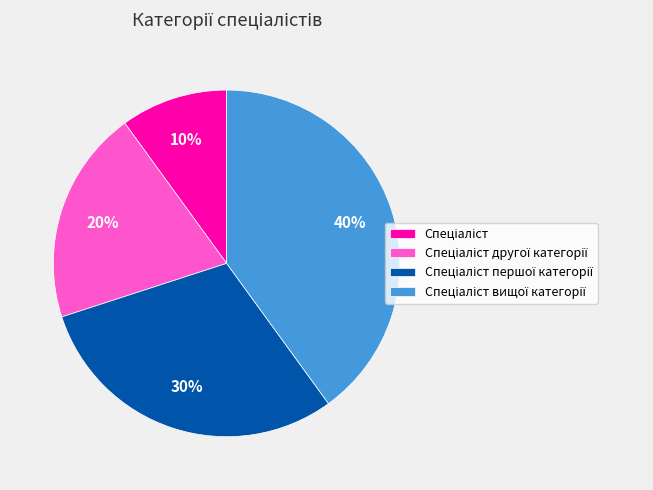

To the nearest percent, what is the difference between the largest and smallest slice percentages?

30%